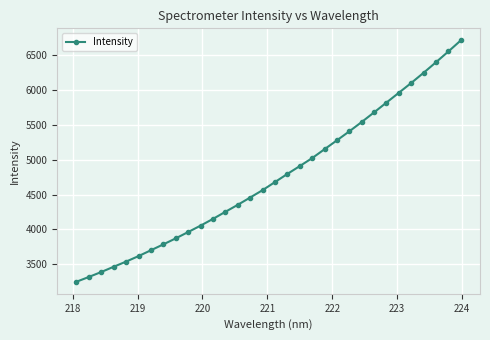

What is the value of the 15th point from the left?

4458.4